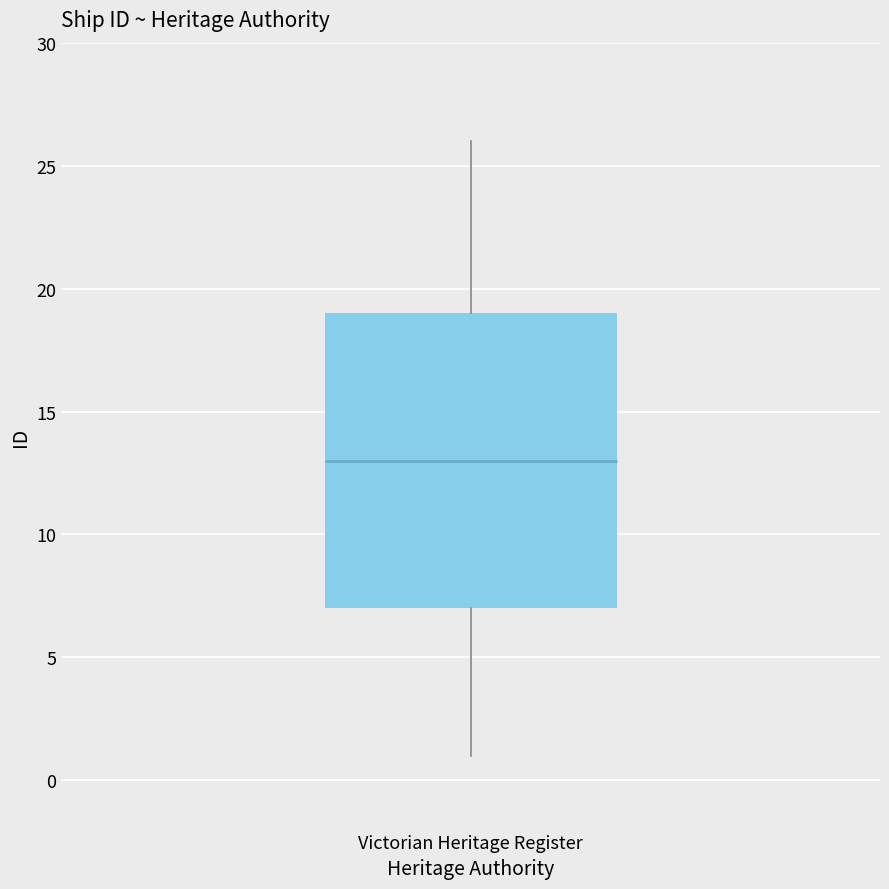

Where does the upper whisker of the box for Victorian Heritage Register end on the y-axis? The values are not printed on the chart, so give them approximately, as read against the axis.

26